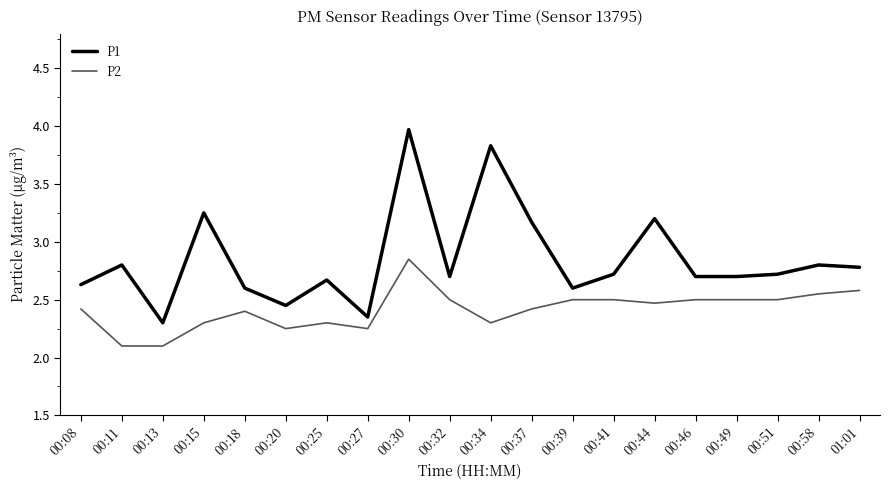

Is it true that P1 equals 2.4 at 00:27?

True